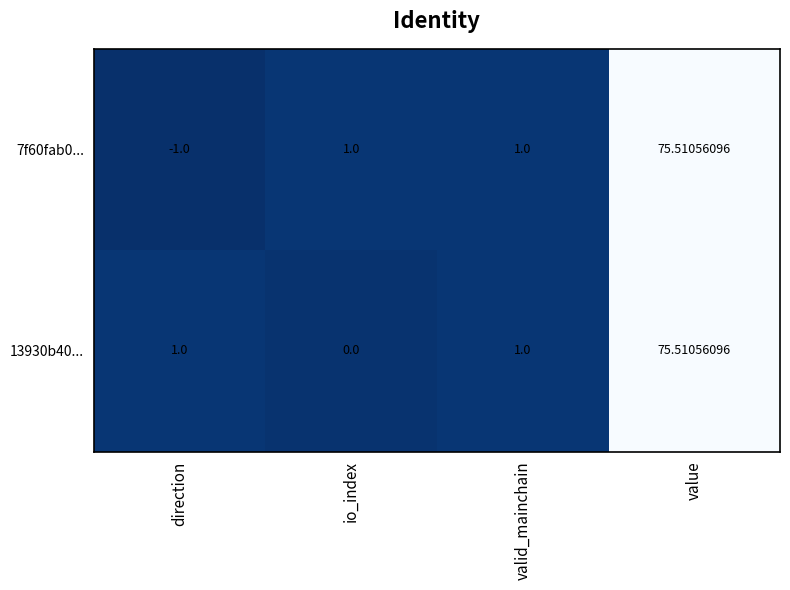

At which category does the chart reach its minimum across all series?

direction